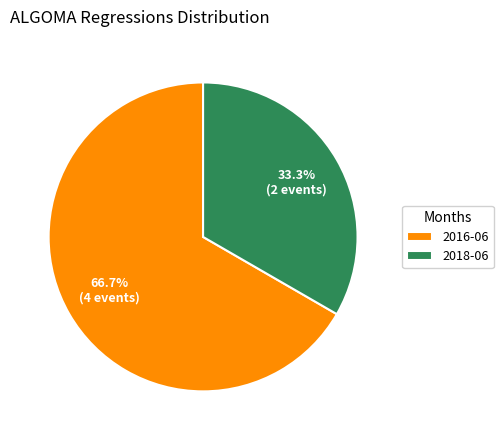

How many segments does this pie chart have?

2